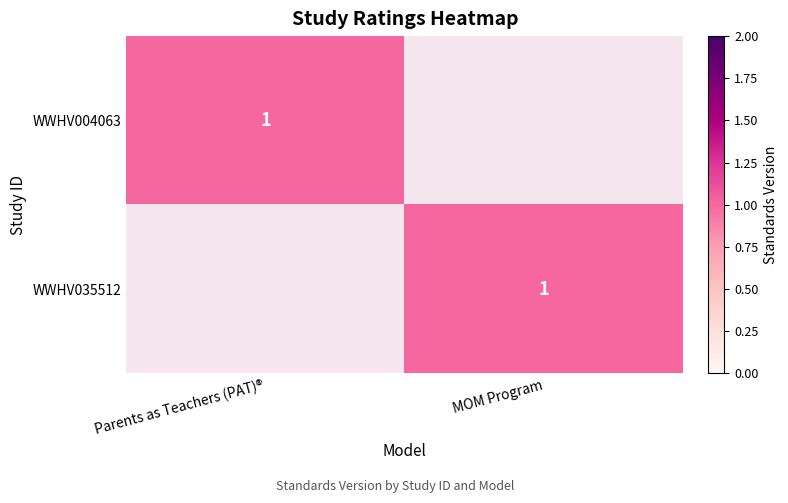

Is it true that WWHV035512 equals 0 at MOM Program?

False